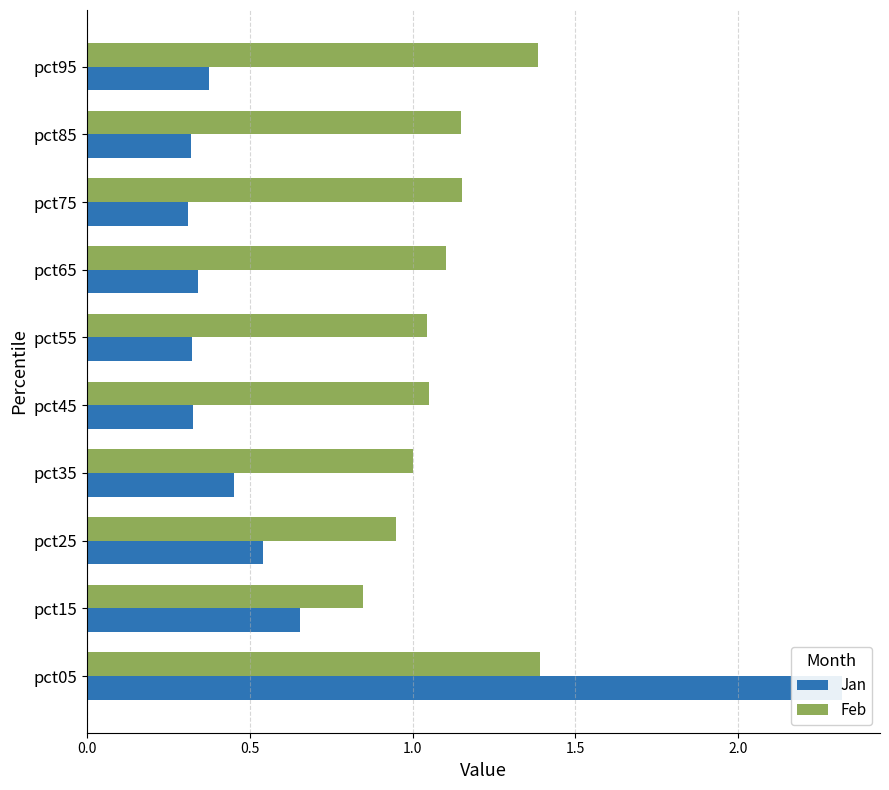

Reading right to left, list all the values displayed in this chart.

Jan: 0.4	0.3	0.3	0.3	0.3	0.3	0.5	0.5	0.7	2.3
Feb: 1.4	1.1	1.2	1.1	1.0	1.1	1.0	1.0	0.8	1.4